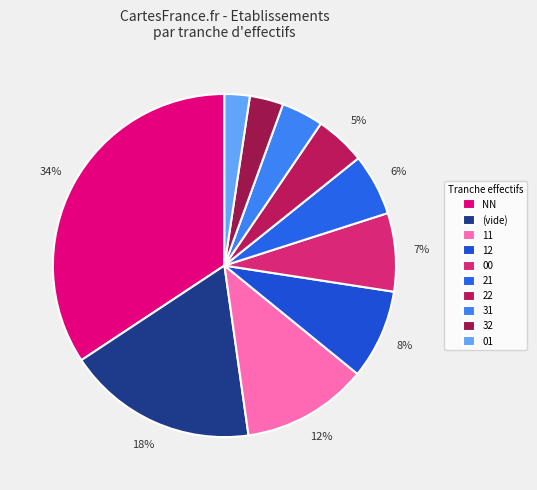

To the nearest percent, what portion does 22 represent?

5%